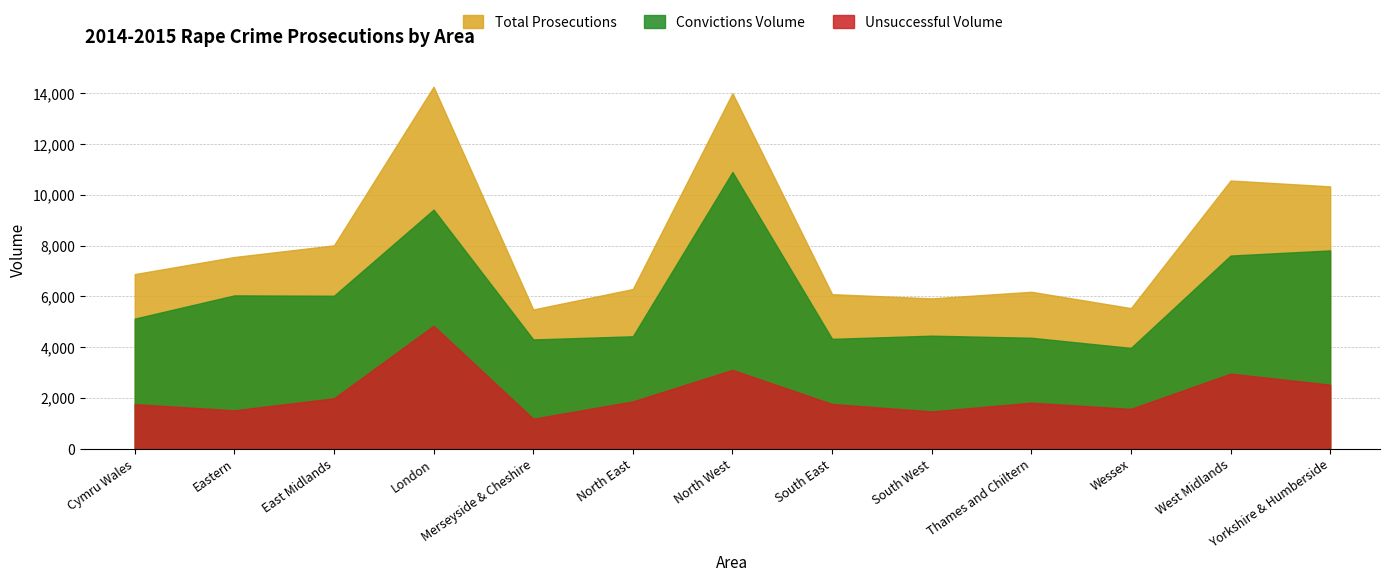

How many categories are shown in the chart?

13